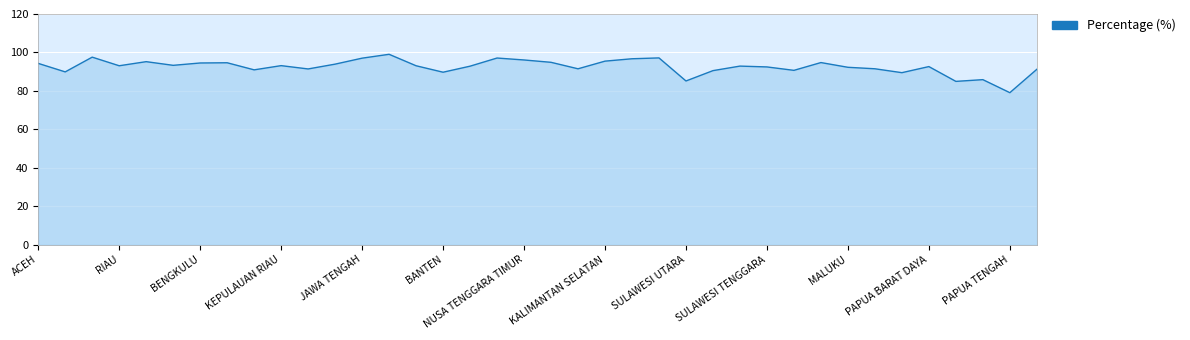

What is the difference between the maximum and minimum values?

20.0